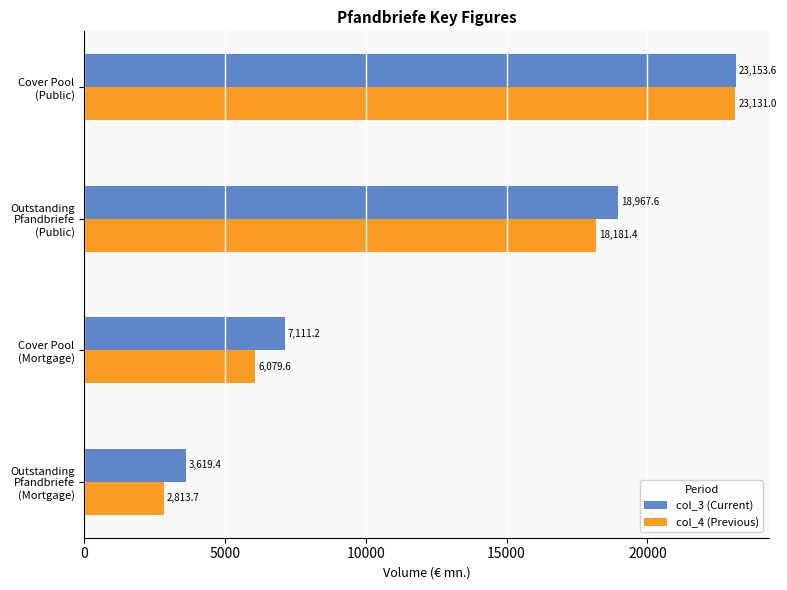

What is the difference between the maximum and minimum values in the col_3 (Current) series?

19534.2